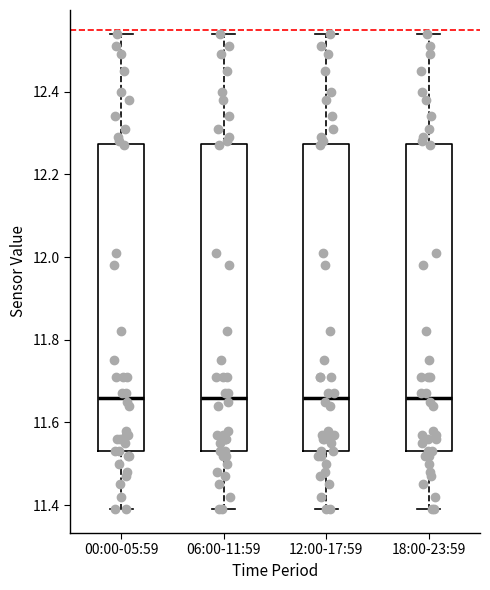

Reading left to right, read every box against the y-axis: the position of its median line, the range the box covers, and the ends of its whiskers. The values are not printed on the chart, so give them approximately, as read against the axis.

00:00-05:59: median 11.66, box 11.54 to 12.28, whiskers 11.40 to 12.54
06:00-11:59: median 11.66, box 11.54 to 12.28, whiskers 11.40 to 12.54
12:00-17:59: median 11.66, box 11.54 to 12.28, whiskers 11.40 to 12.54
18:00-23:59: median 11.66, box 11.54 to 12.28, whiskers 11.40 to 12.54